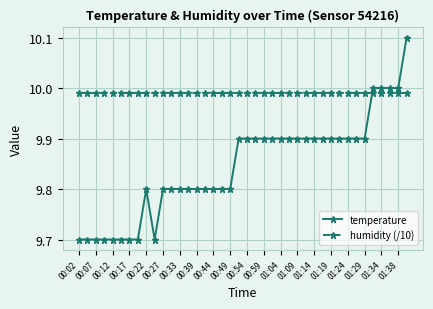

Which series has the widest spread of values?

temperature